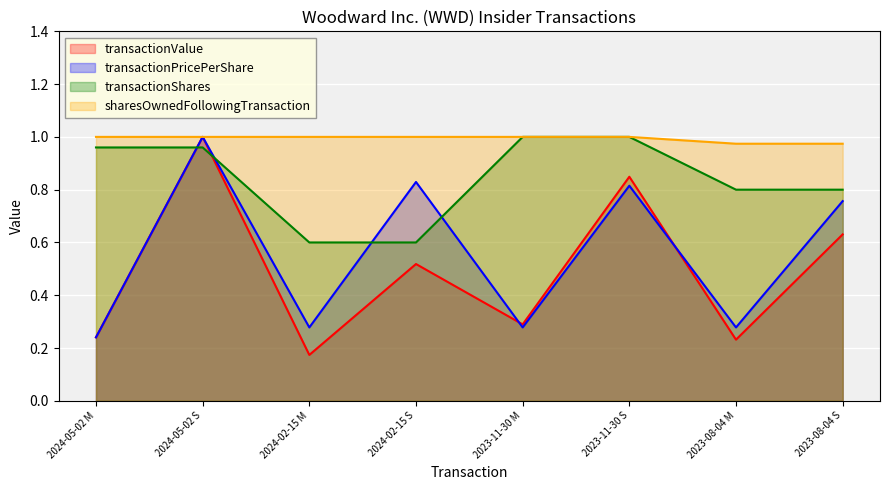

Reading left to right, transcribe all the data shown in this chart.

transactionValue: 0.2	1.0	0.2	0.5	0.3	0.8	0.2	0.6
transactionPricePerShare: 0.2	1.0	0.3	0.8	0.3	0.8	0.3	0.8
transactionShares: 1.0	1.0	0.6	0.6	1.0	1.0	0.8	0.8
sharesOwnedFollowingTransaction: 1.0	1.0	1.0	1.0	1.0	1.0	1.0	1.0